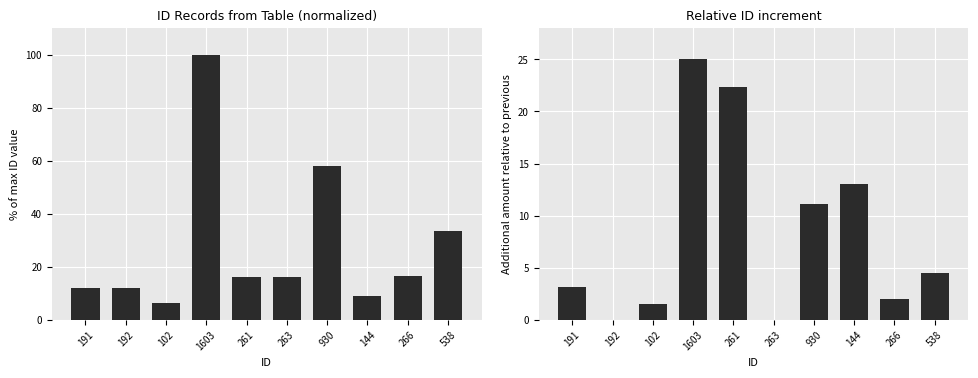

The value of ID Count (normalized) at 266 is 24.1. True or false?

False